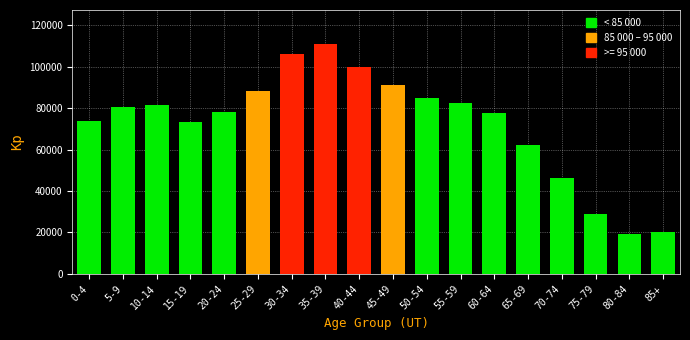

What is the change in value from 60-64 to 80-84?

-58385